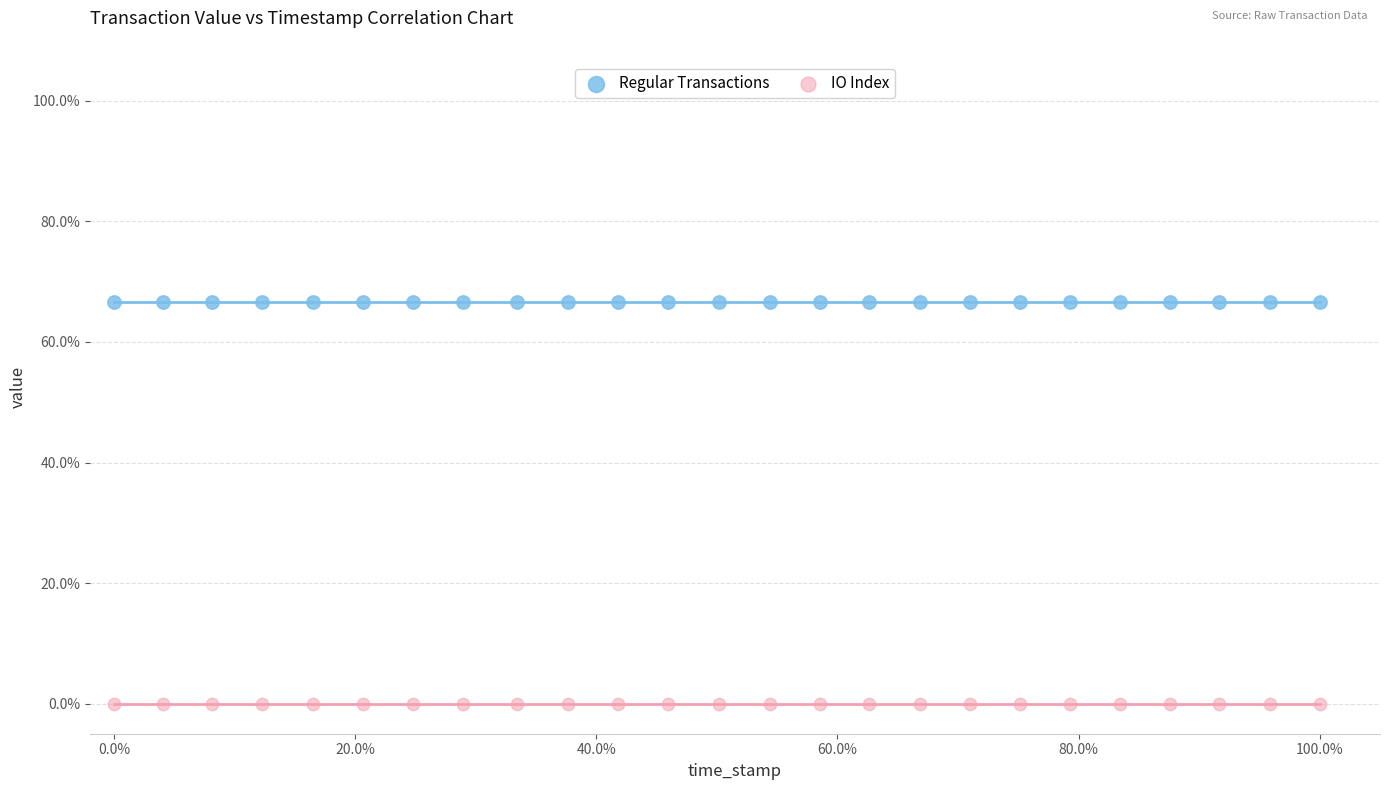

Which series reaches the maximum Y coordinate?

Regular Transactions